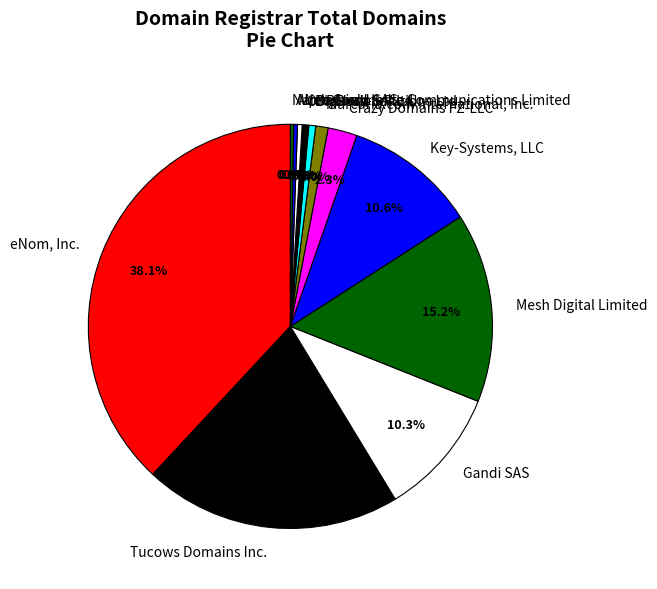

Combined, what portion of the pie is Crazy Domains FZ-LLC and Tucows Domains Inc.?

22.9%